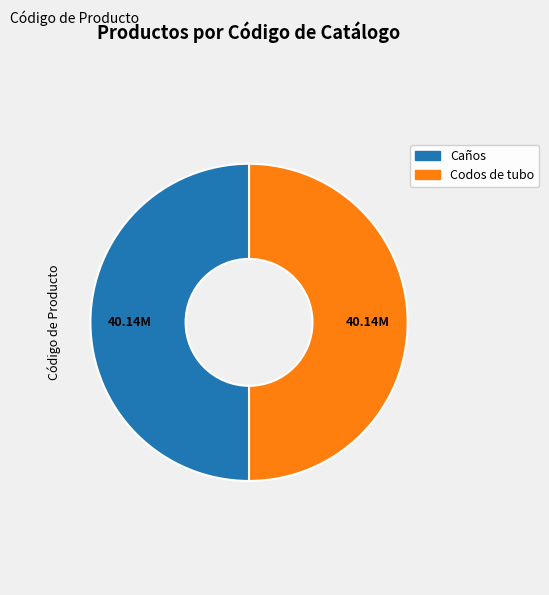

Combined, do Codos de tubo and Caños account for over 50%?

Yes